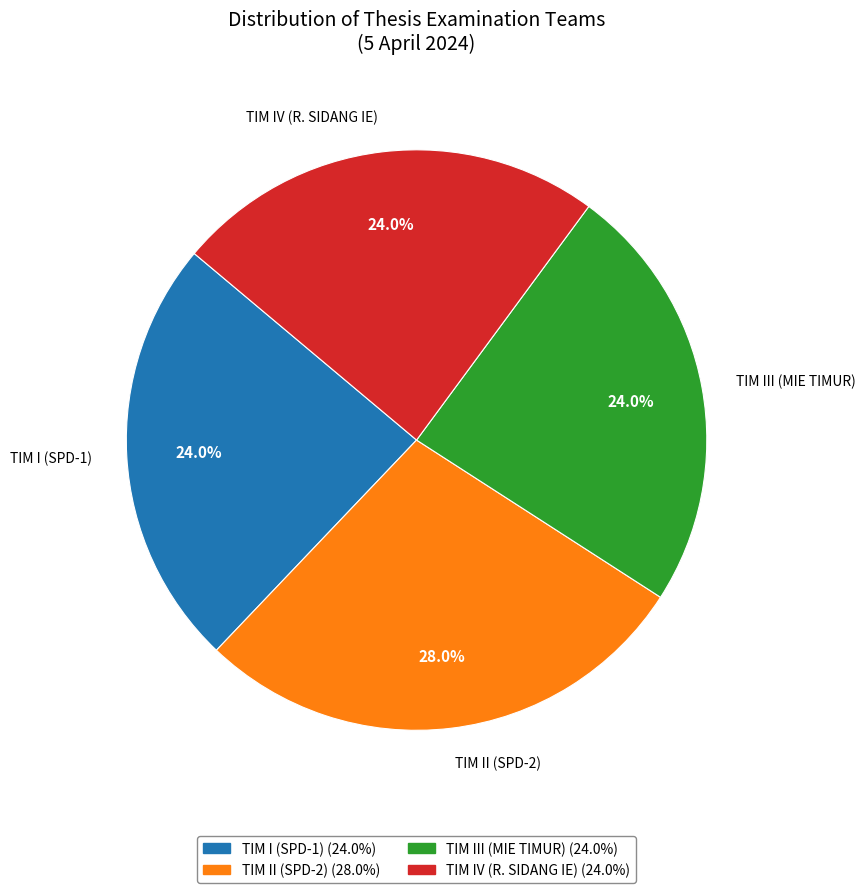

Which category has the biggest portion of the pie?

TIM II (SPD-2)